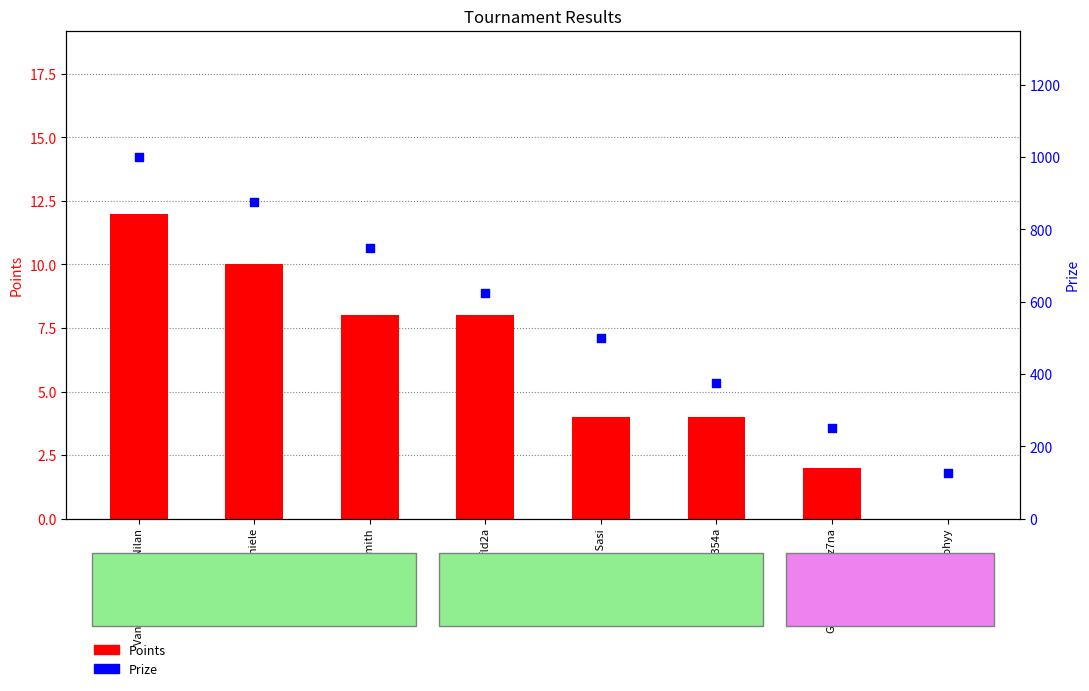

Which series has the largest total across all categories?

Prize